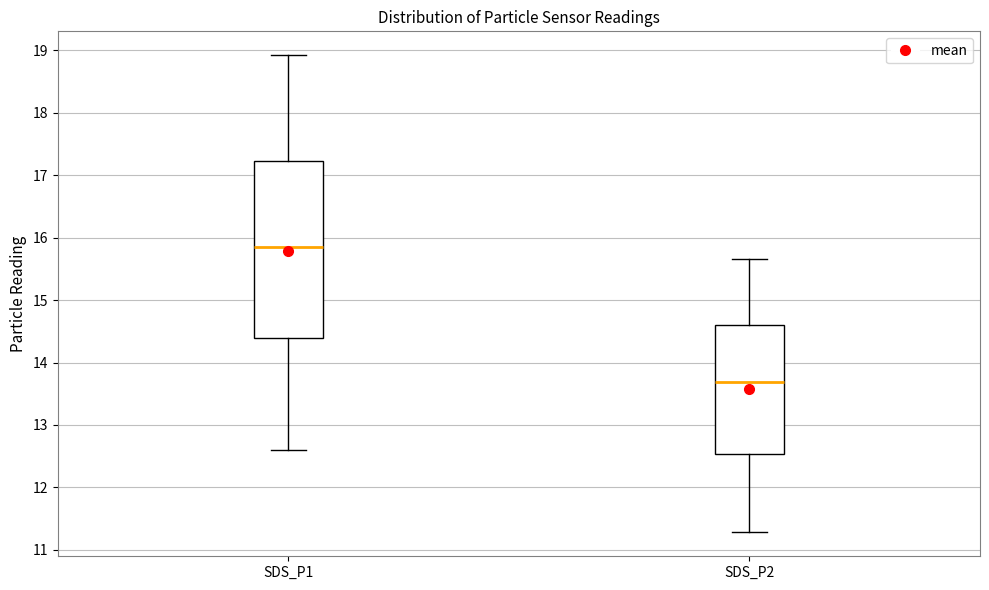

Reading left to right, read every box against the y-axis: the position of its median line, the range the box covers, and the ends of its whiskers. The values are not printed on the chart, so give them approximately, as read against the axis.

SDS_P1: median 15.9, box 14.4 to 17.2, whiskers 12.6 to 18.9
SDS_P2: median 13.7, box 12.5 to 14.6, whiskers 11.3 to 15.7